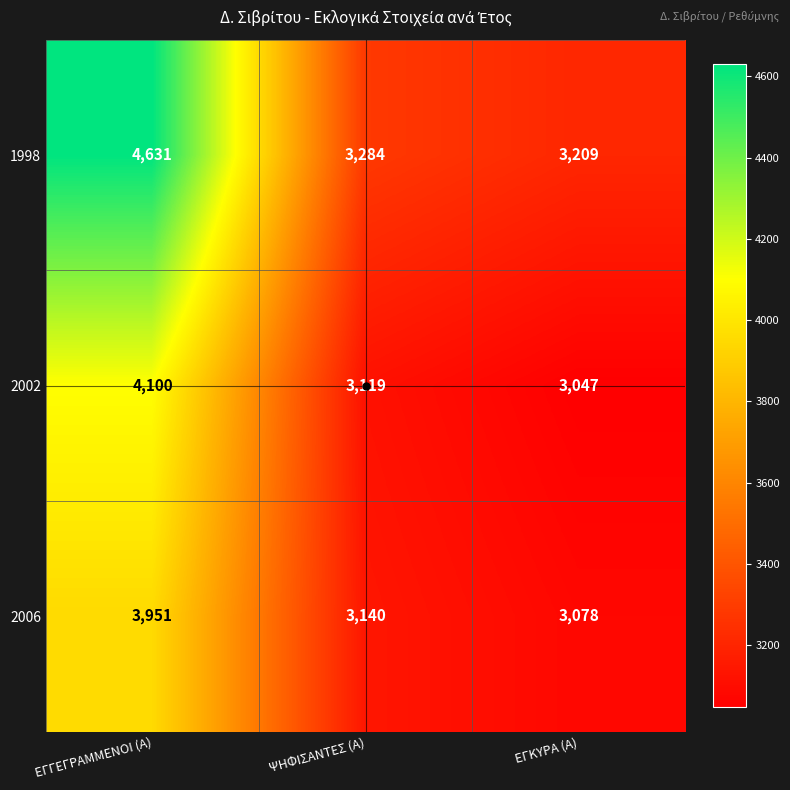

The value of 1998 at ΕΓΚΥΡΑ (Α) is 2217. True or false?

False